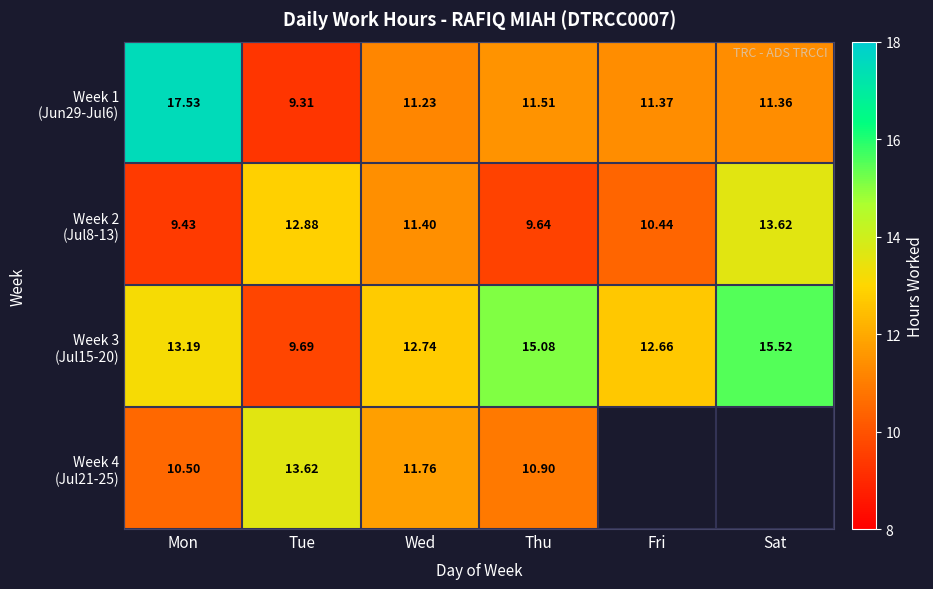

The Week 2 (Jul8-13) series shows 18.0 at Fri. True or false?

False